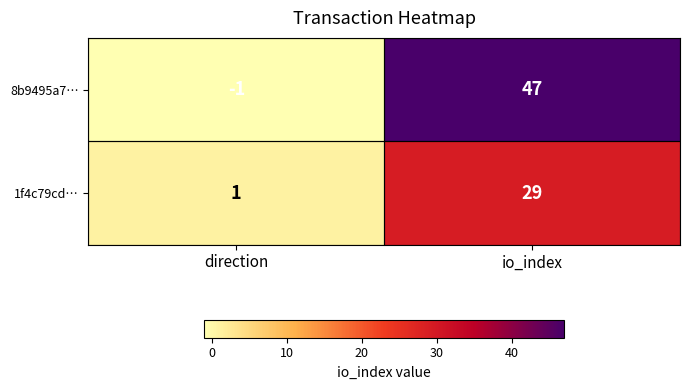

The 1f4c79cd… series shows 41 at io_index. True or false?

False